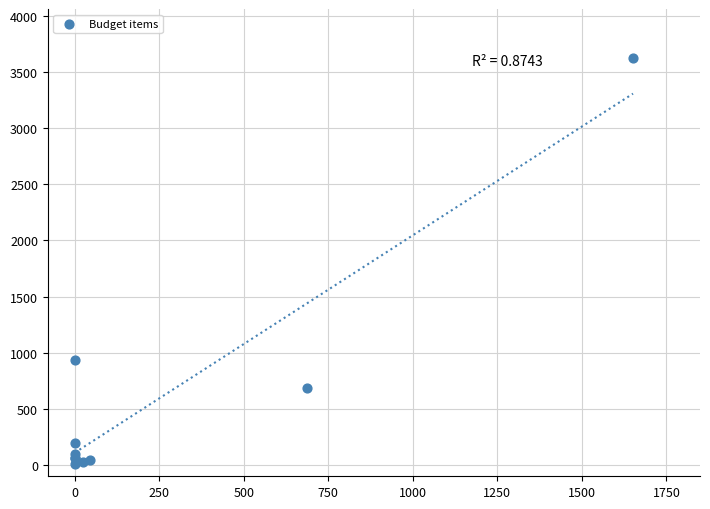

What Y value in the scatter plot is closest to 1819?

936.0